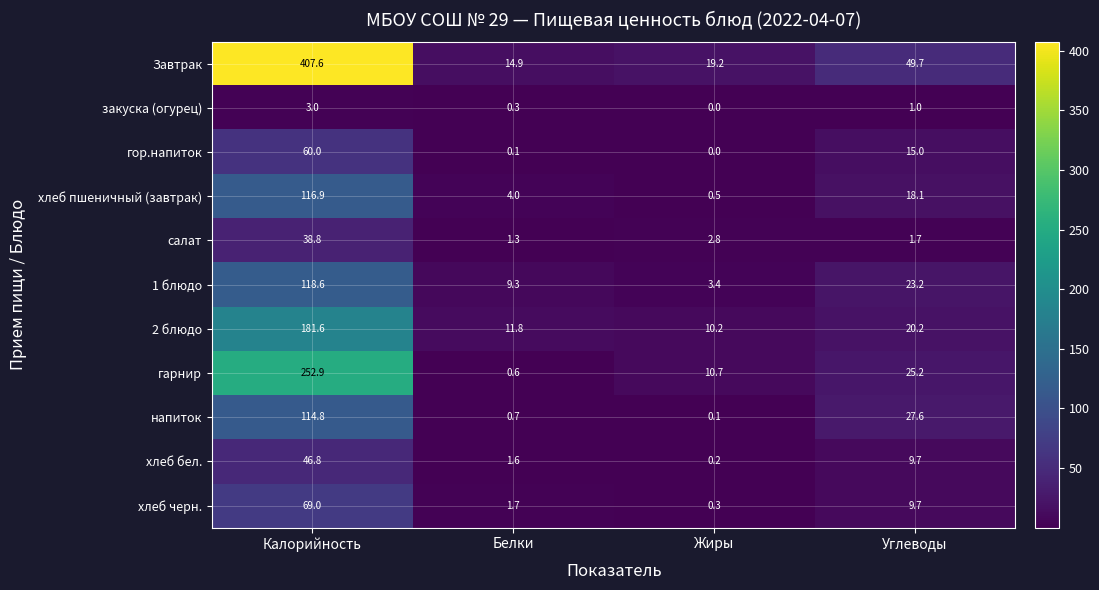

What is the sum of all гор.напиток values?

75.1